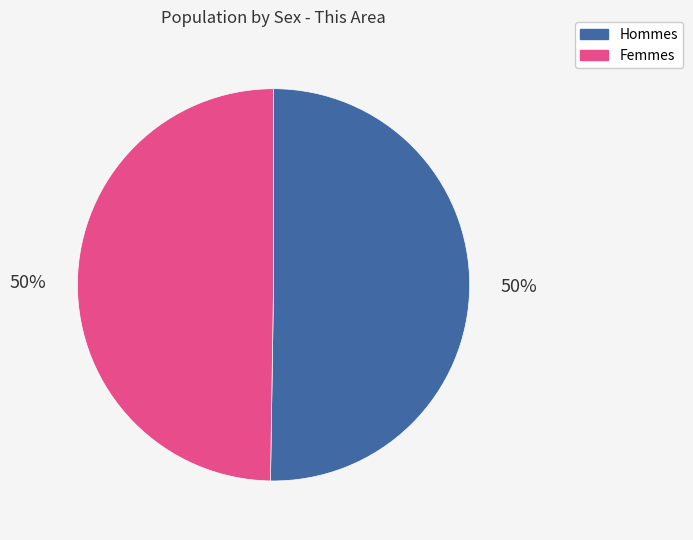

How many slices are in this pie chart?

2